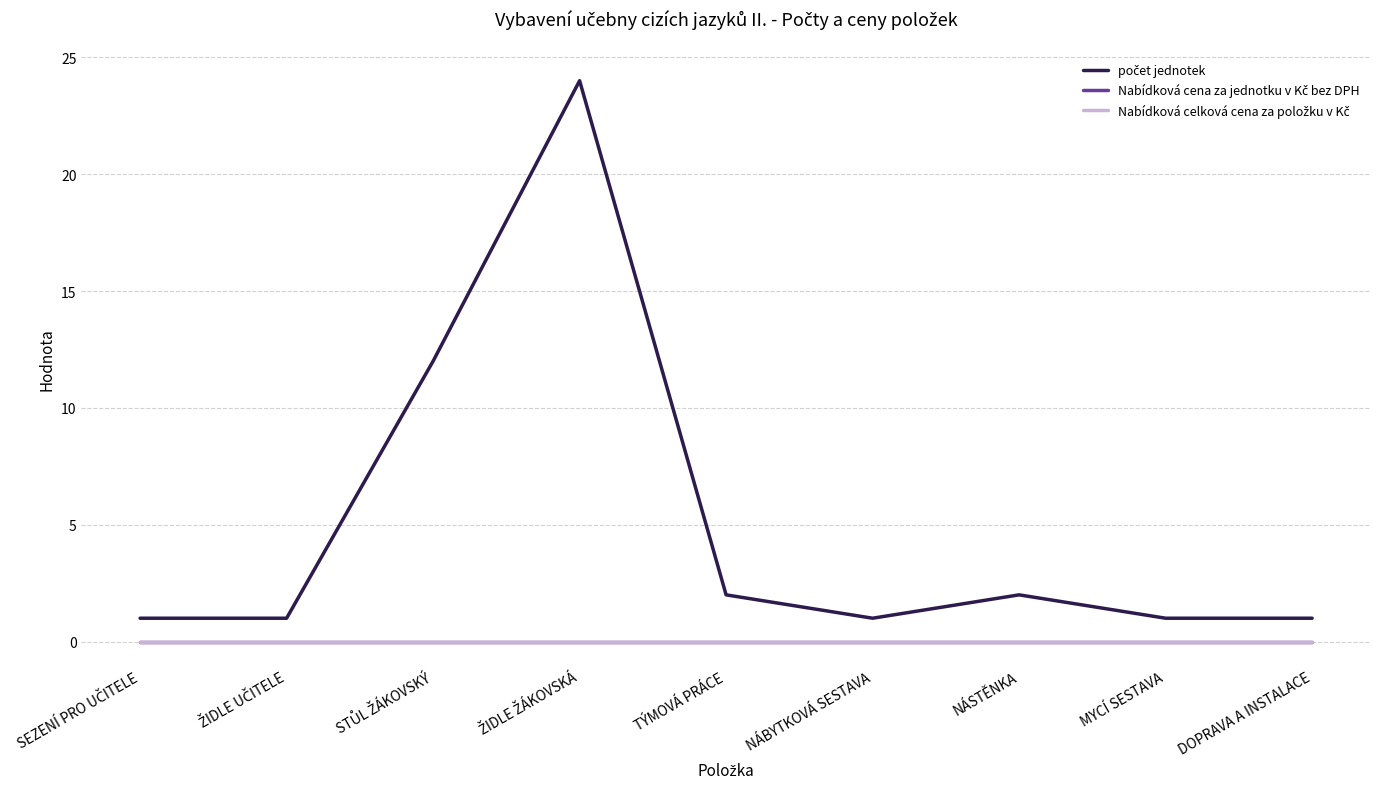

Is this an area chart (filled region under the line)?

No